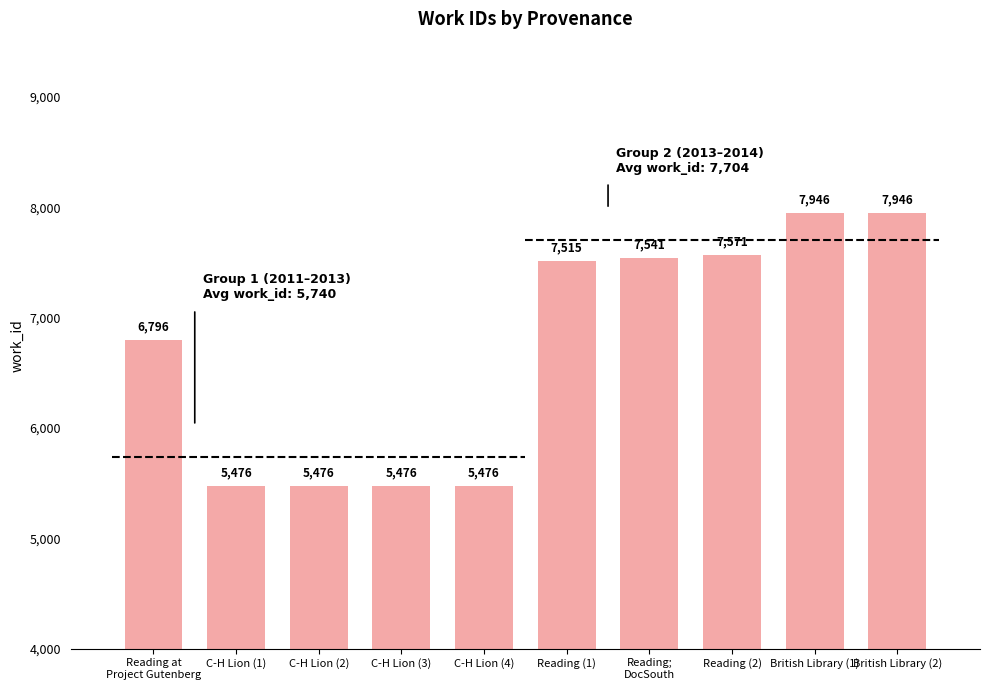

The chart shows a value of 7515 at Reading (1). True or false?

True